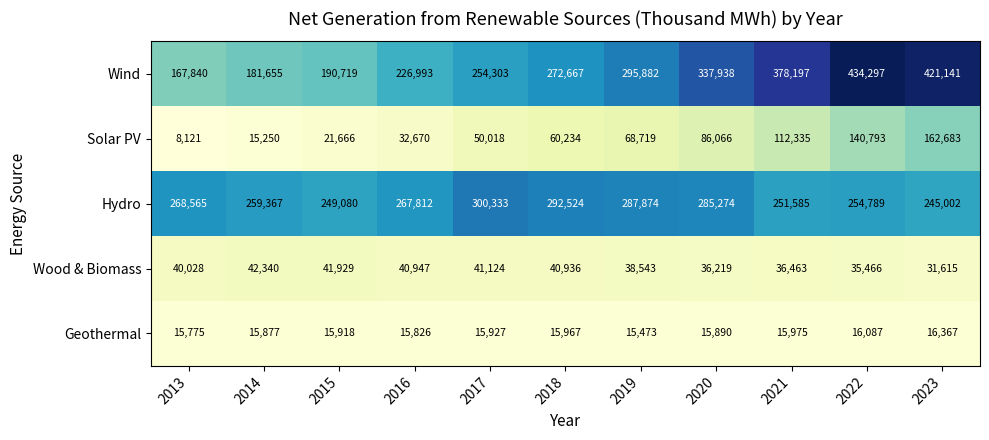

At which category is the sum across all series the highest?

2022